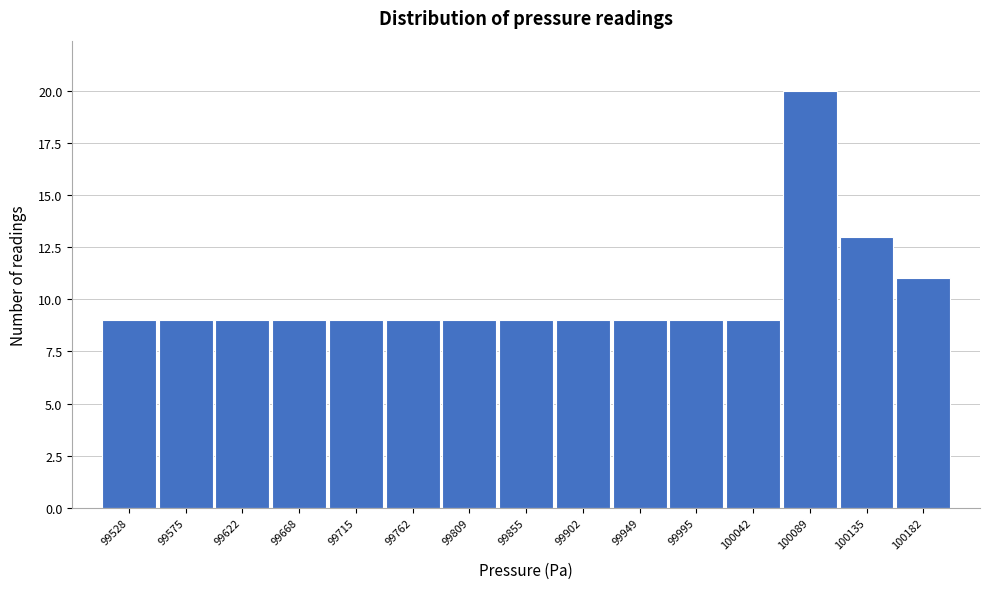

Reading left to right, what are all the values shown in this chart?

99528=9	99575=9	99622=9	99668=9	99715=9	99762=9	99809=9	99855=9	99902=9	99949=9	99995=9	100042=9	100089=20	100135=13	100182=11